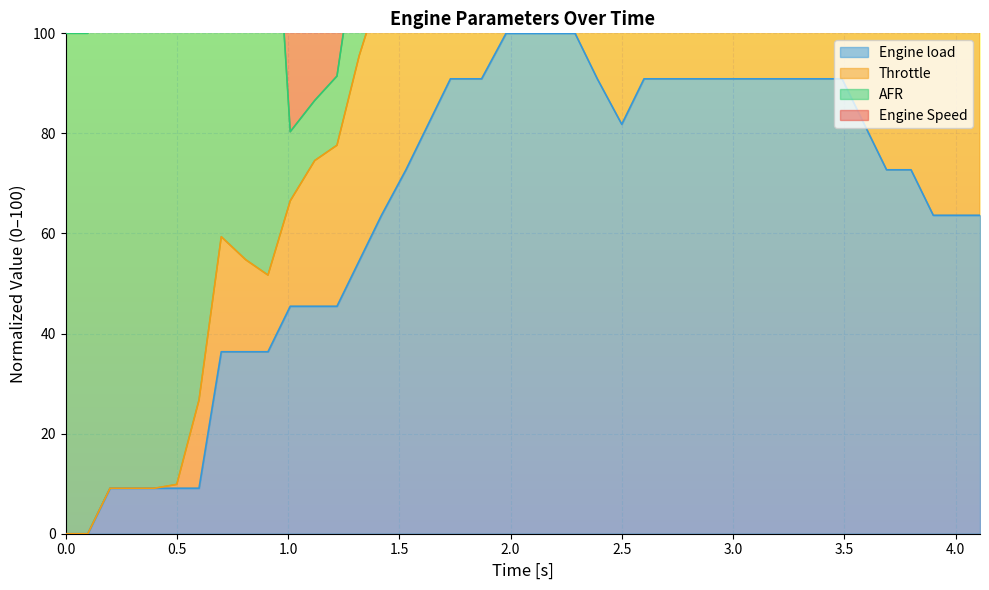

How many interior local valleys does the Engine load series have?

1